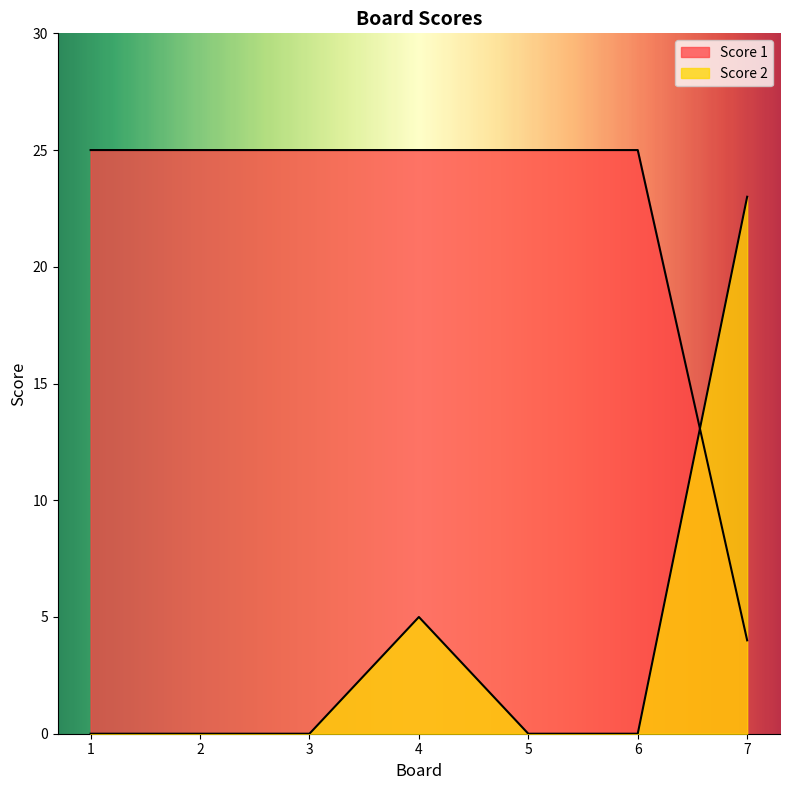

Rank the series by their maximum value, from highest to lowest.

Score 1, Score 2